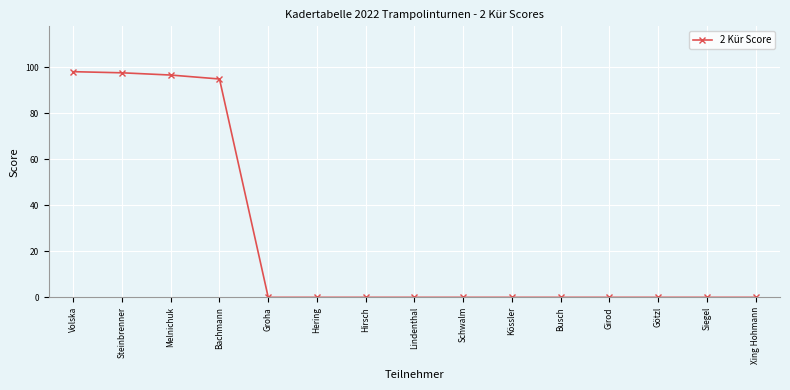

Reading right to left, transcribe all the data shown in this chart.

Xing Hohmann=0.0	Siegel=0.0	Götzl=0.0	Girod=0.0	Busch=0.0	Kössler=0.0	Schwalm=0.0	Lindenthal=0.0	Hirsch=0.0	Hering=0.0	Groha=0.0	Bachmann=95.0	Melnichuk=96.7	Steinbrenner=97.7	Volska=98.2